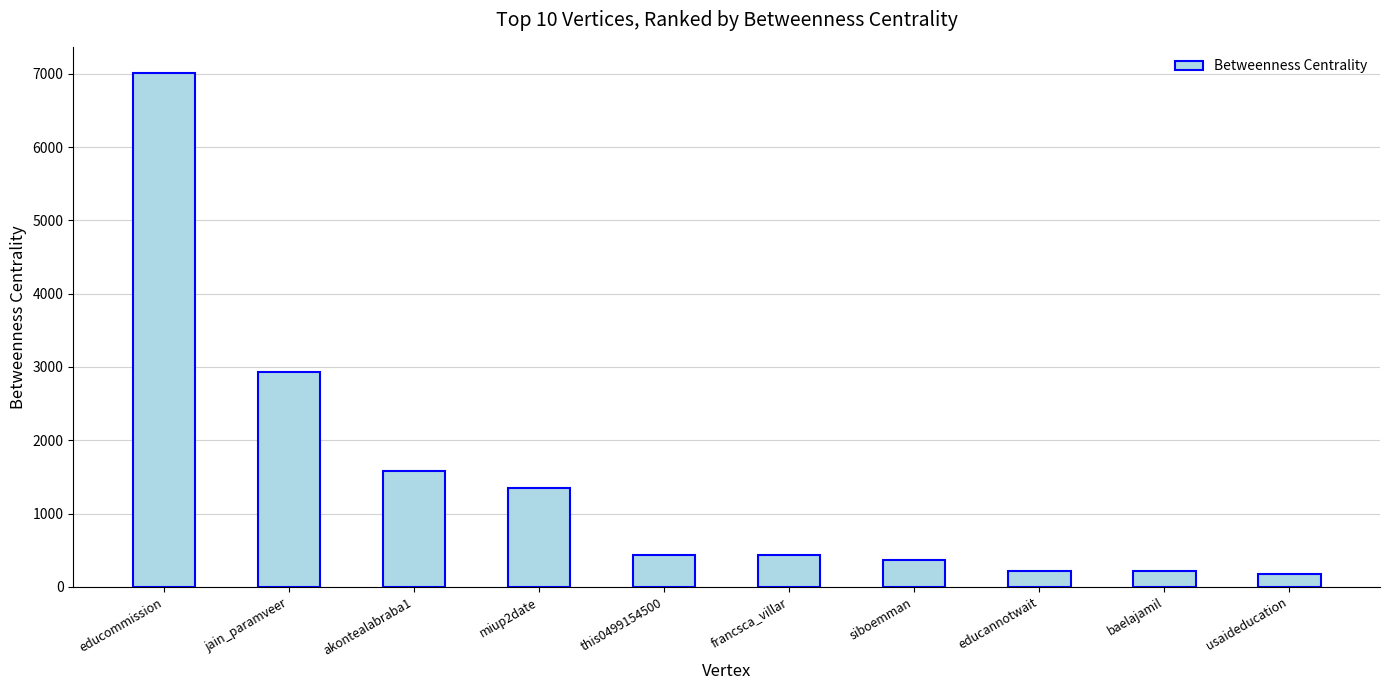

Are the bars grouped side by side (vs. stacked)?

No